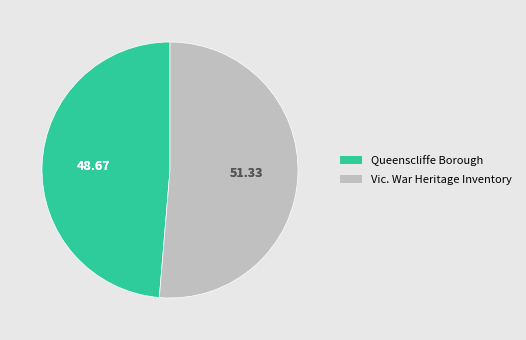

What is the ratio of the value at Queenscliffe Borough to the value at Vic. War Heritage Inventory?

0.9